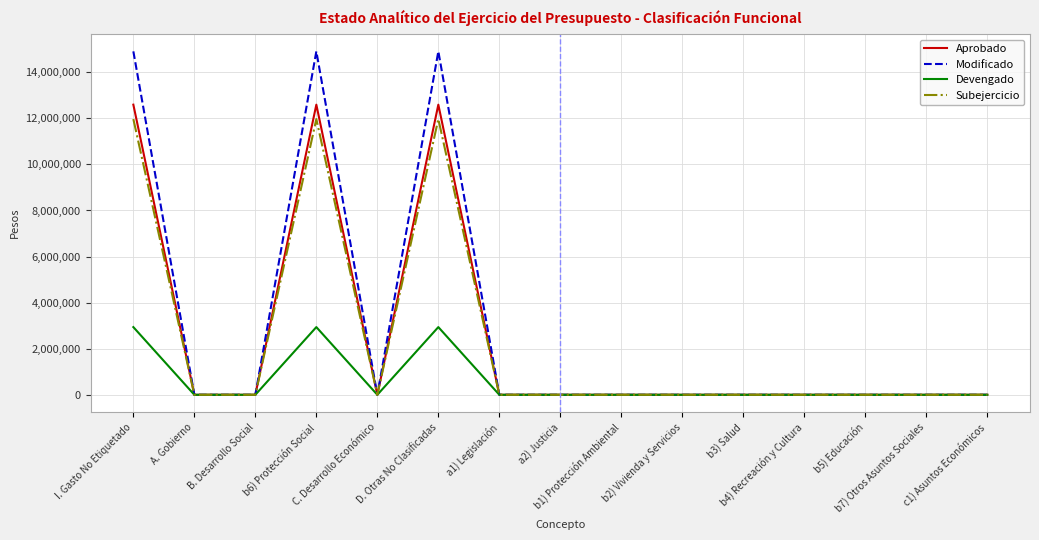

Is it true that Modificado equals 0.0 at c1) Asuntos Económicos?

True